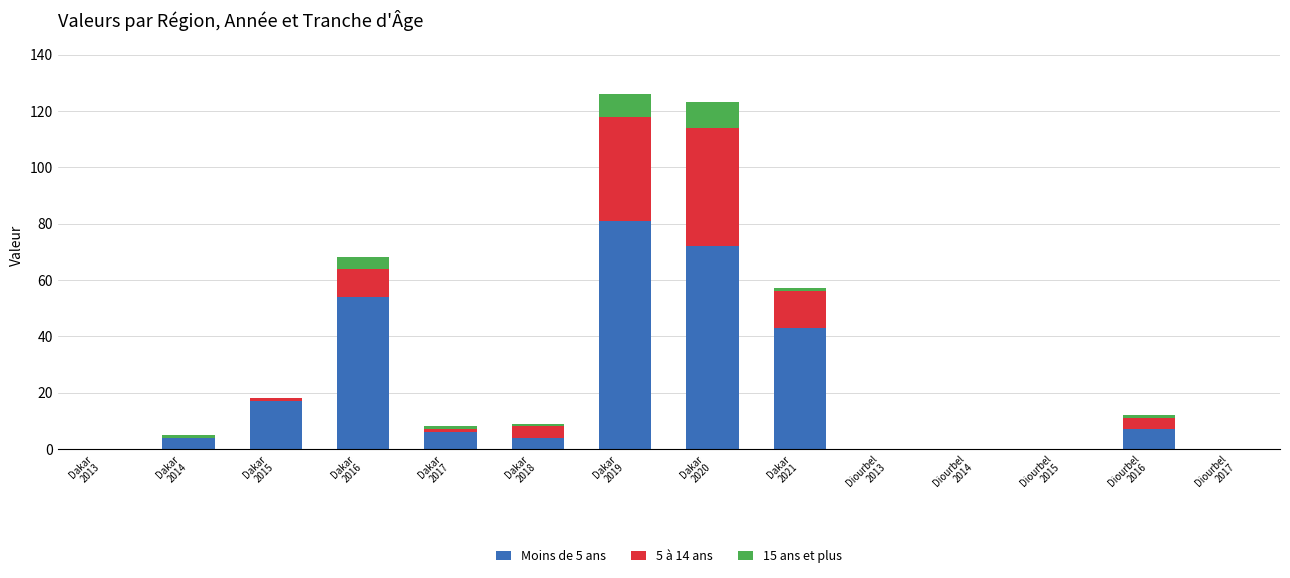

Are the bars horizontal?

No